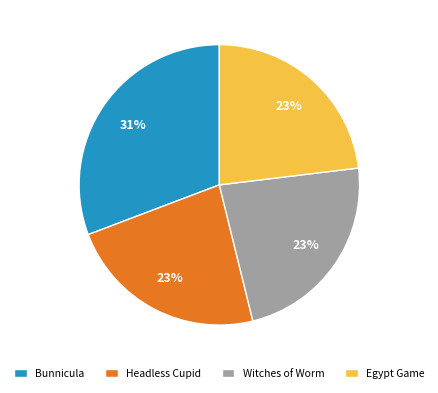

How many slices are in this pie chart?

4